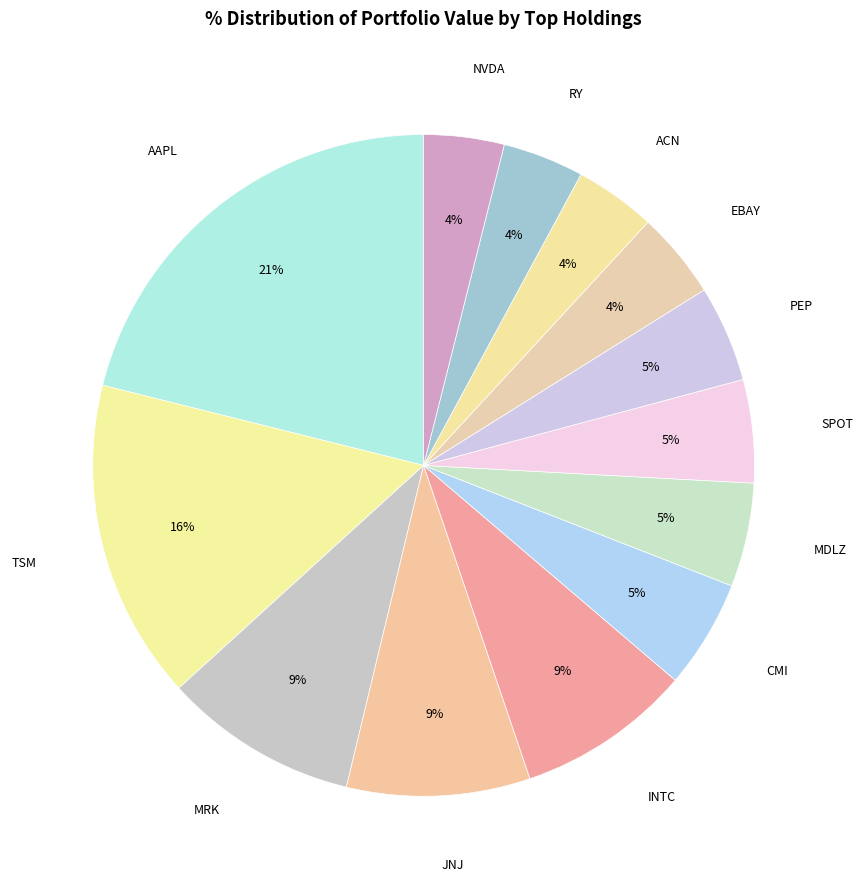

How many segments does this pie chart have?

13